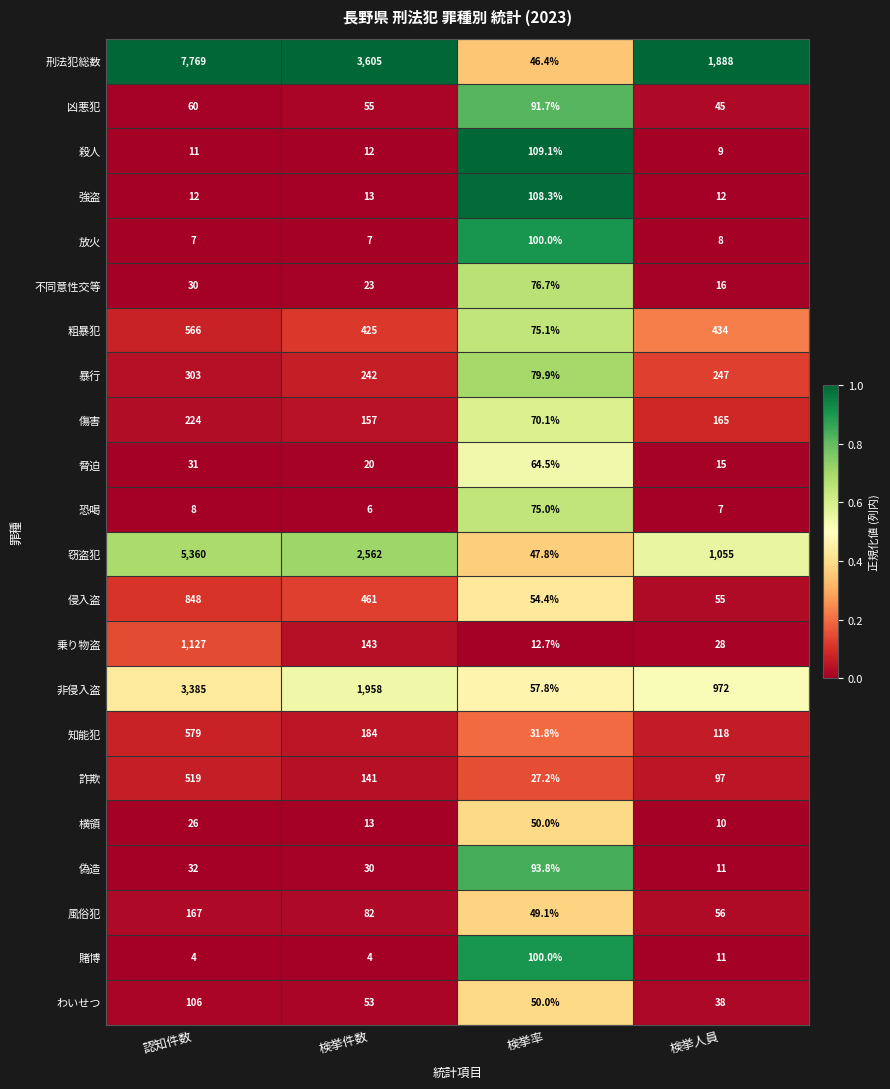

What is the spread (max minus min) of values at 認知件数?

7765.0